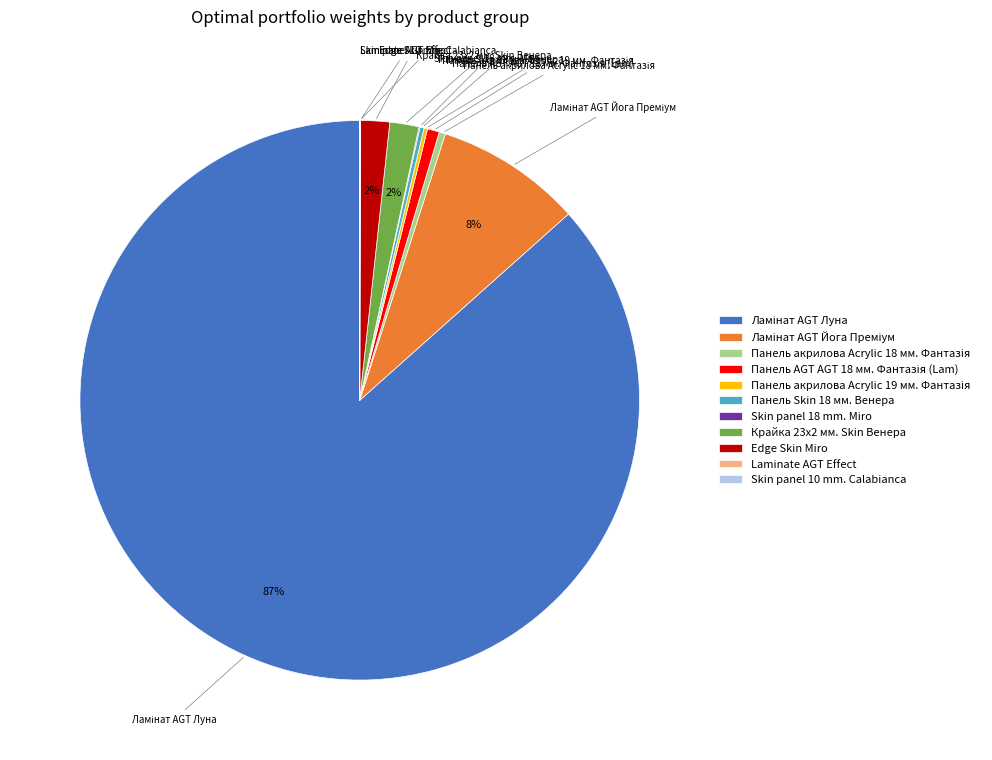

Does any single category account for the majority?

Yes